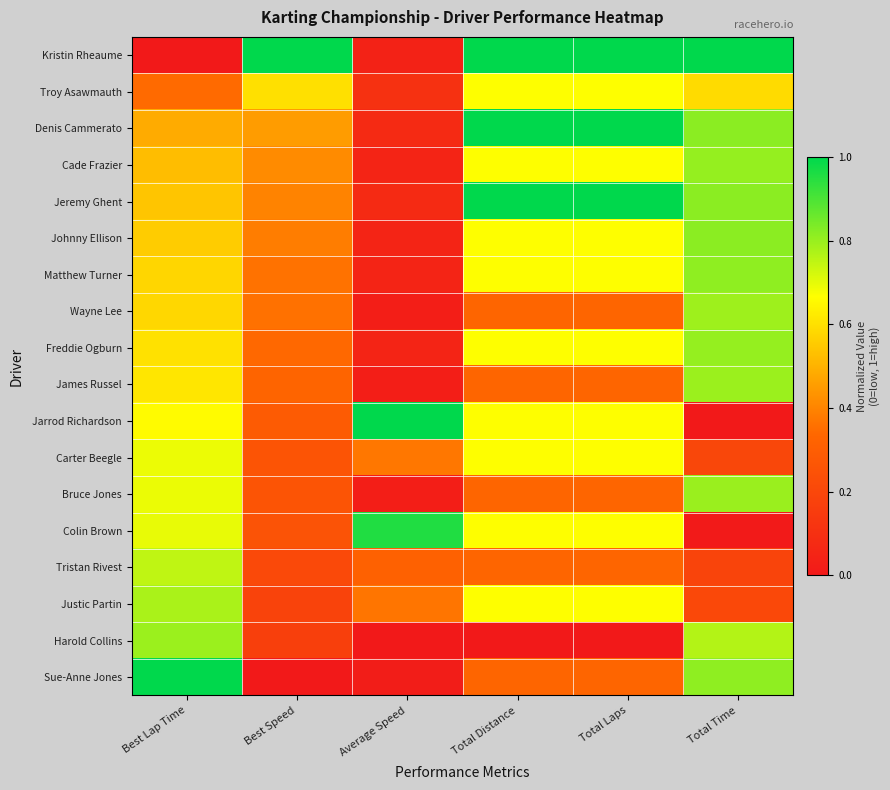

What is the total value across all series at Best Lap Time?

10.9